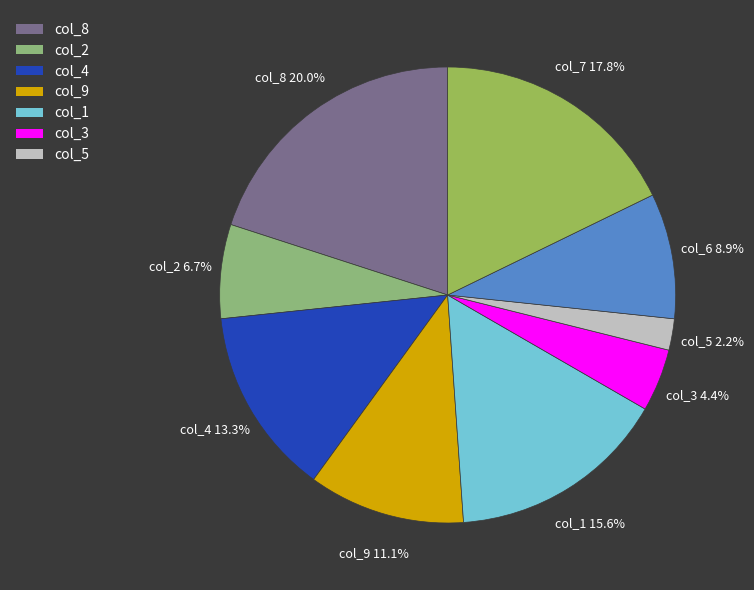

How many slices are in this pie chart?

9